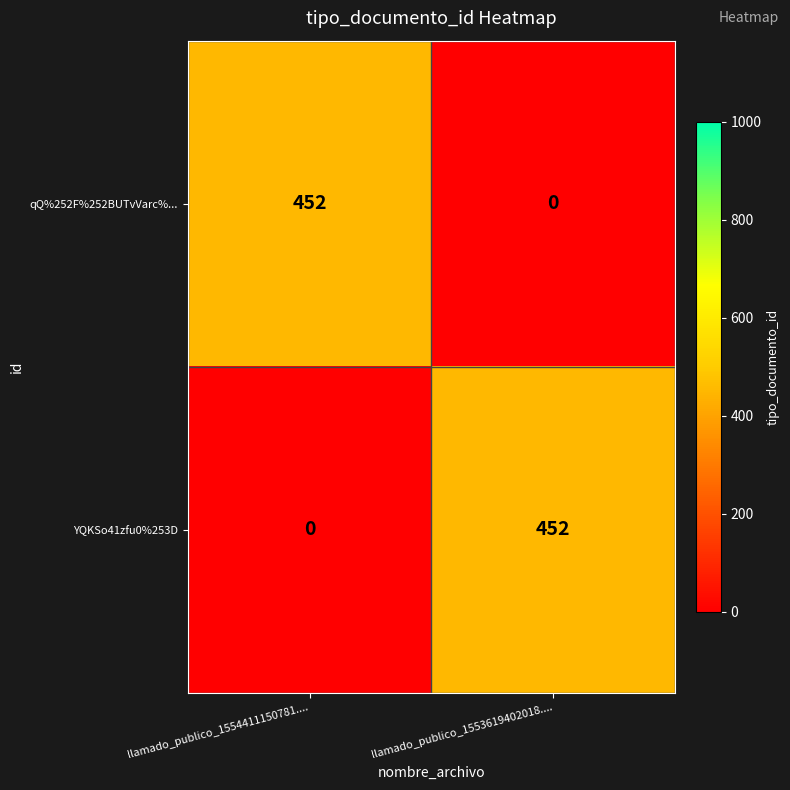

Count the number of data series in this chart.

2